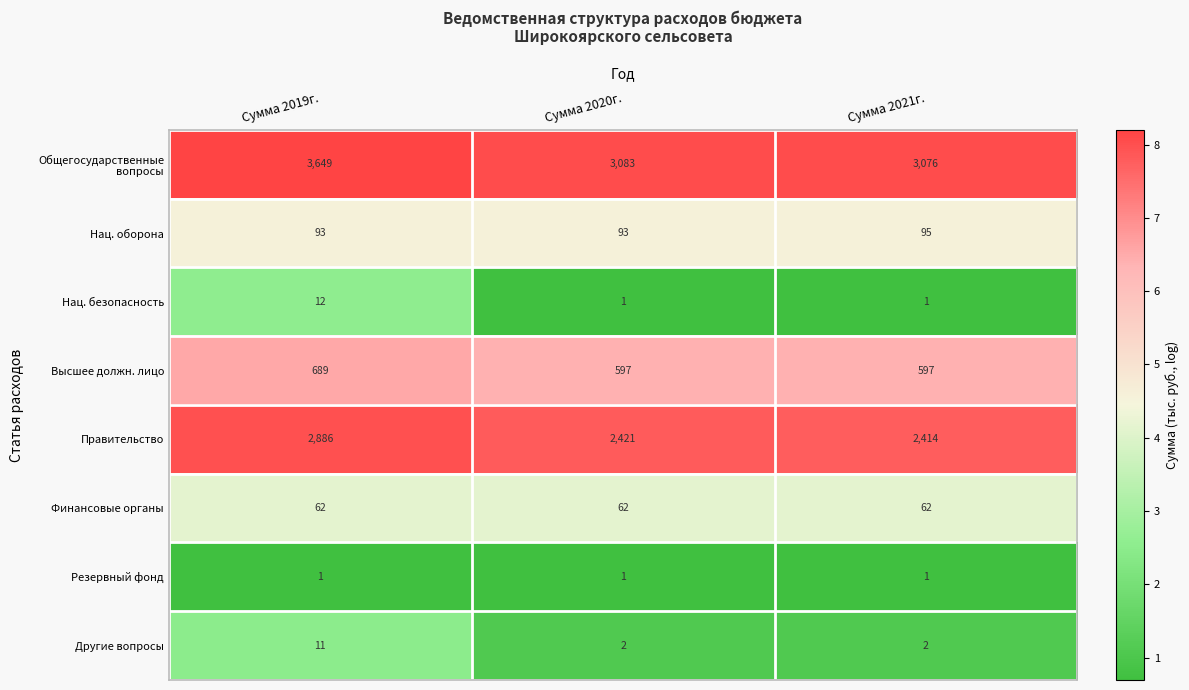

What is the difference between the highest and lowest values at Сумма 2019г.?

3648